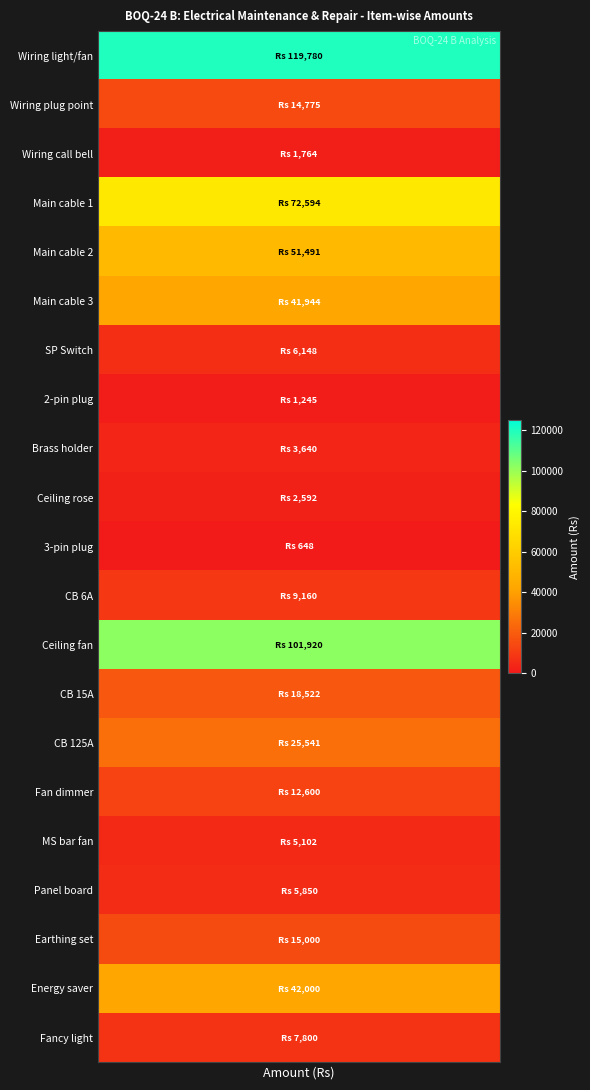

Where does the data first go above 12600?

1